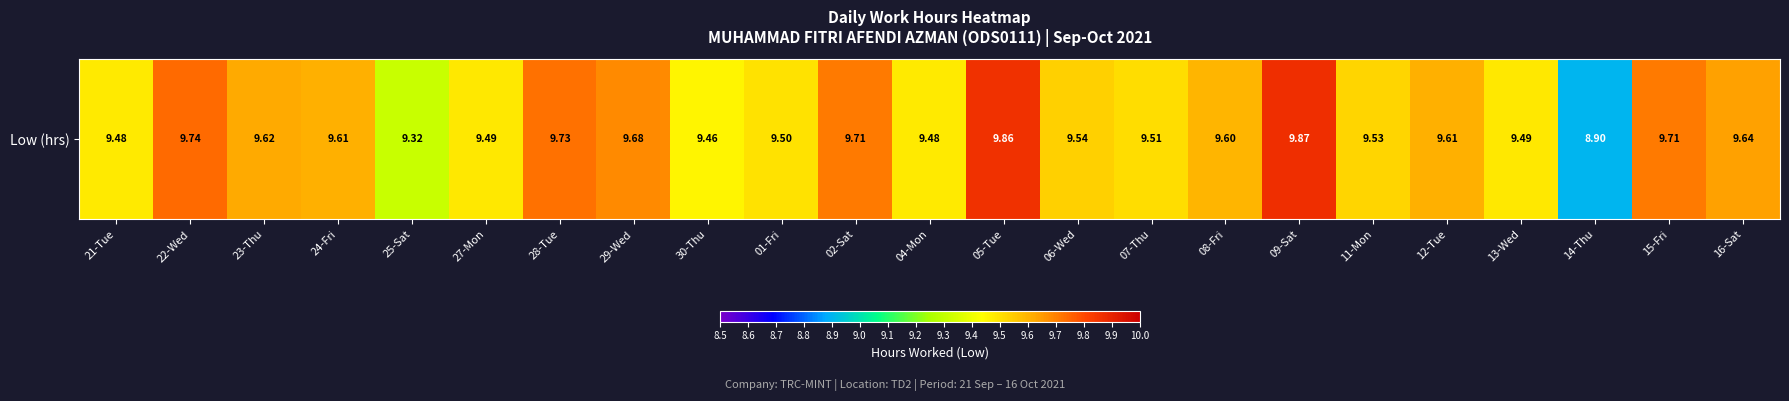

What is the change in value from 22-Wed to 29-Wed?

-0.1